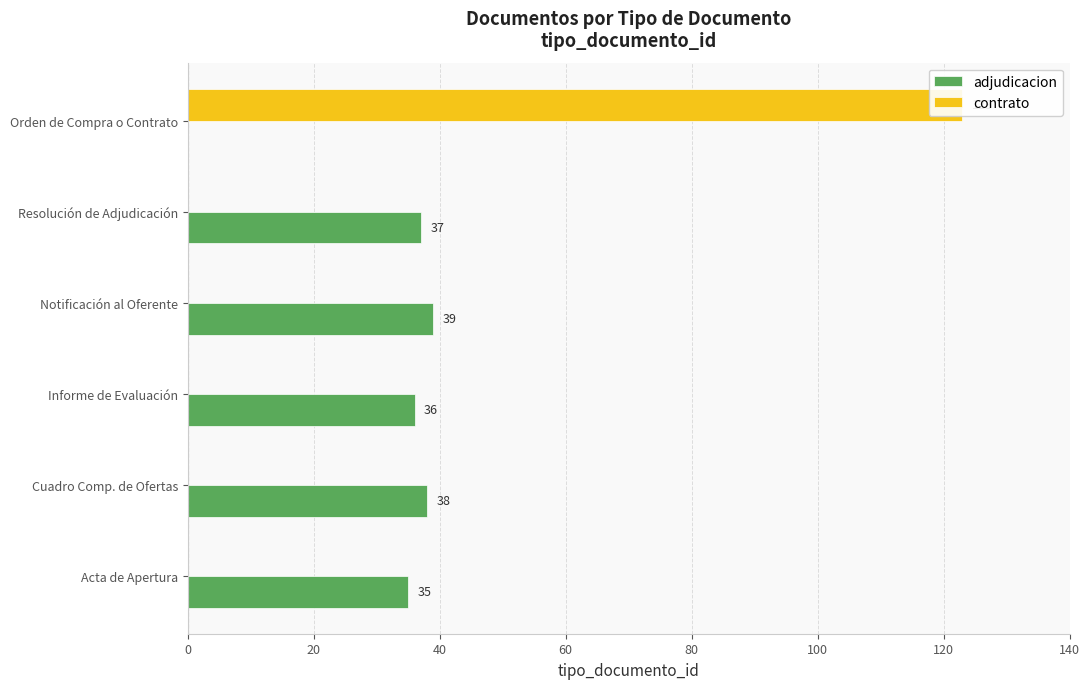

Read the adjudicacion value at Cuadro Comp. de Ofertas.

38